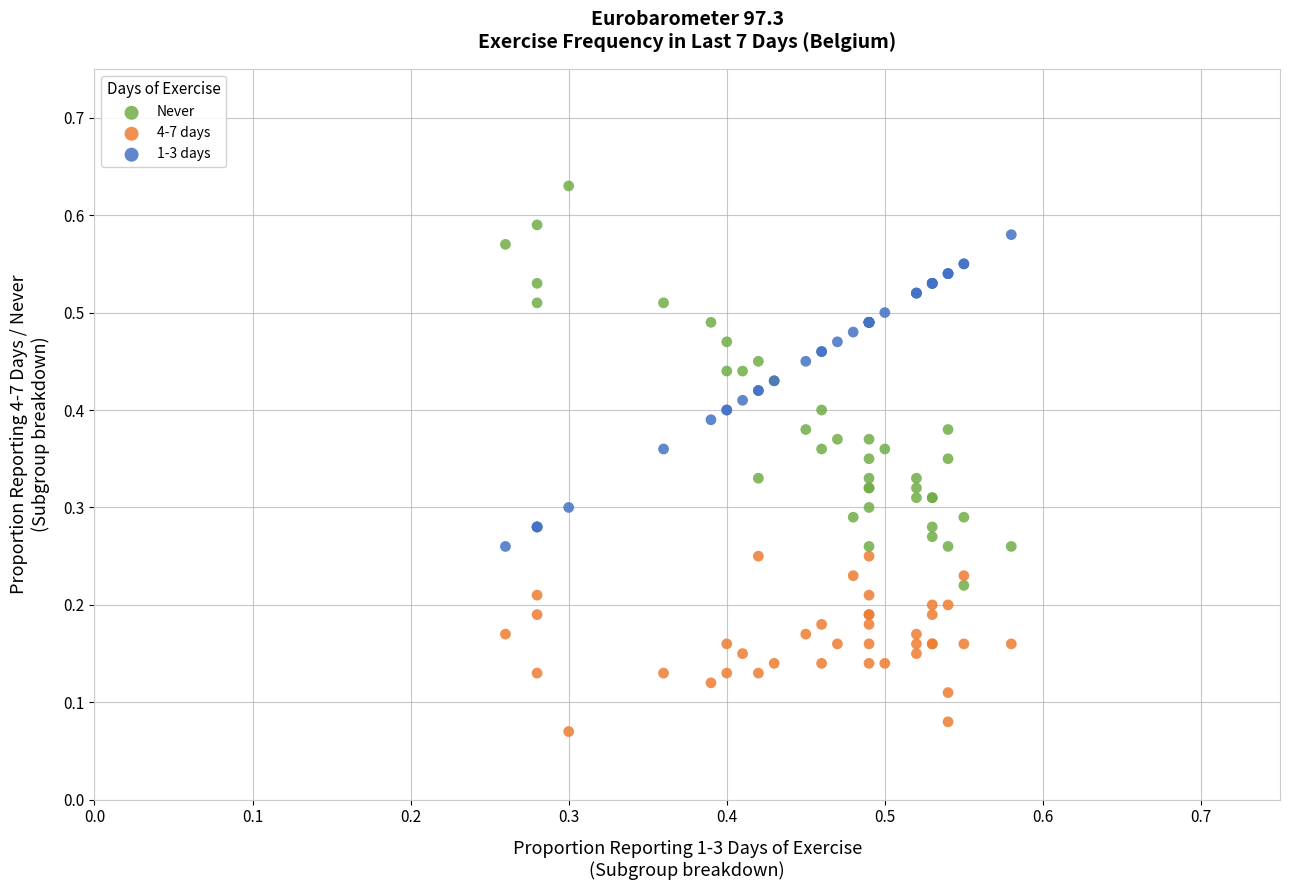

Which series contains the highest Y value?

Never